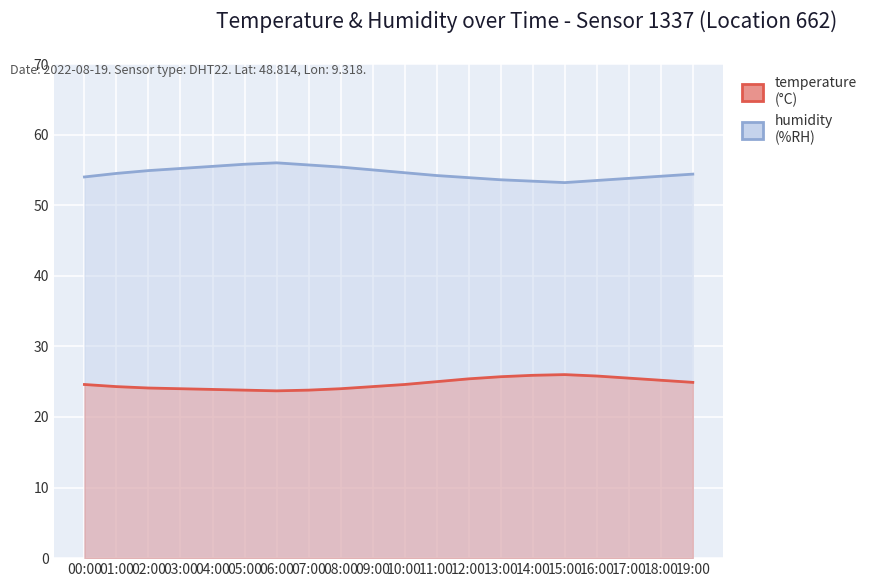

Between 01:00 and 15:00, which series saw the biggest shift?

temperature